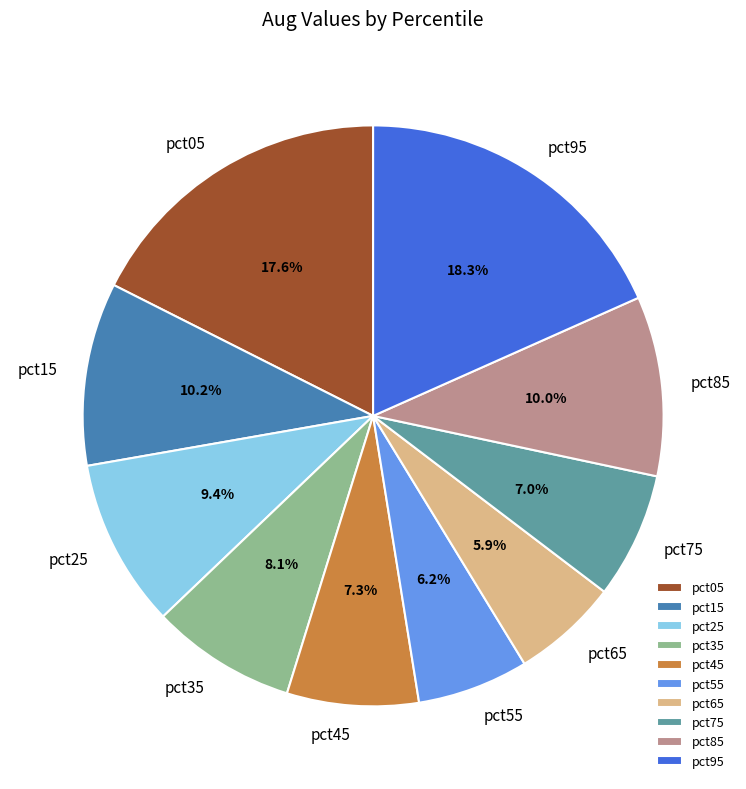

How many segments does this pie chart have?

10